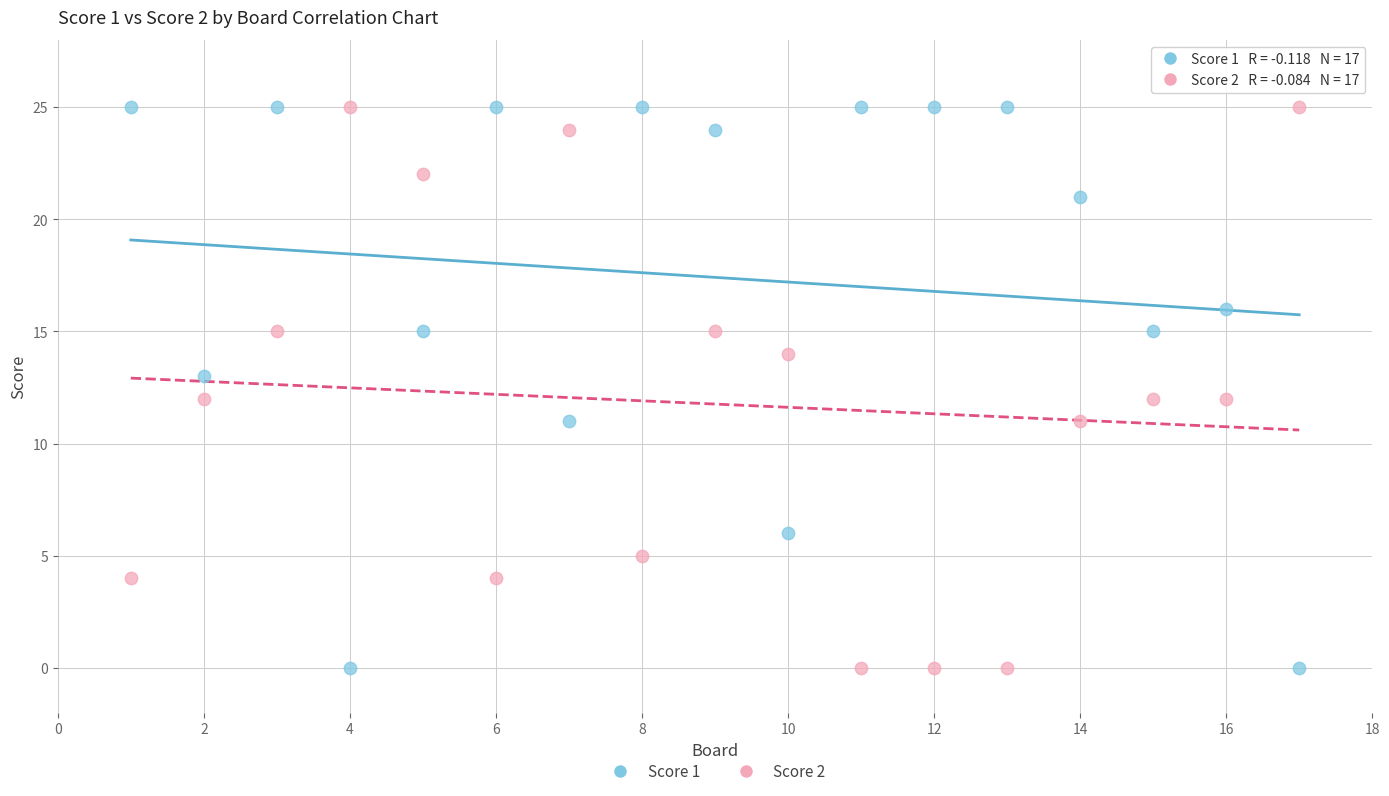

What is the X range (max minus min) for the scatter plot?

16